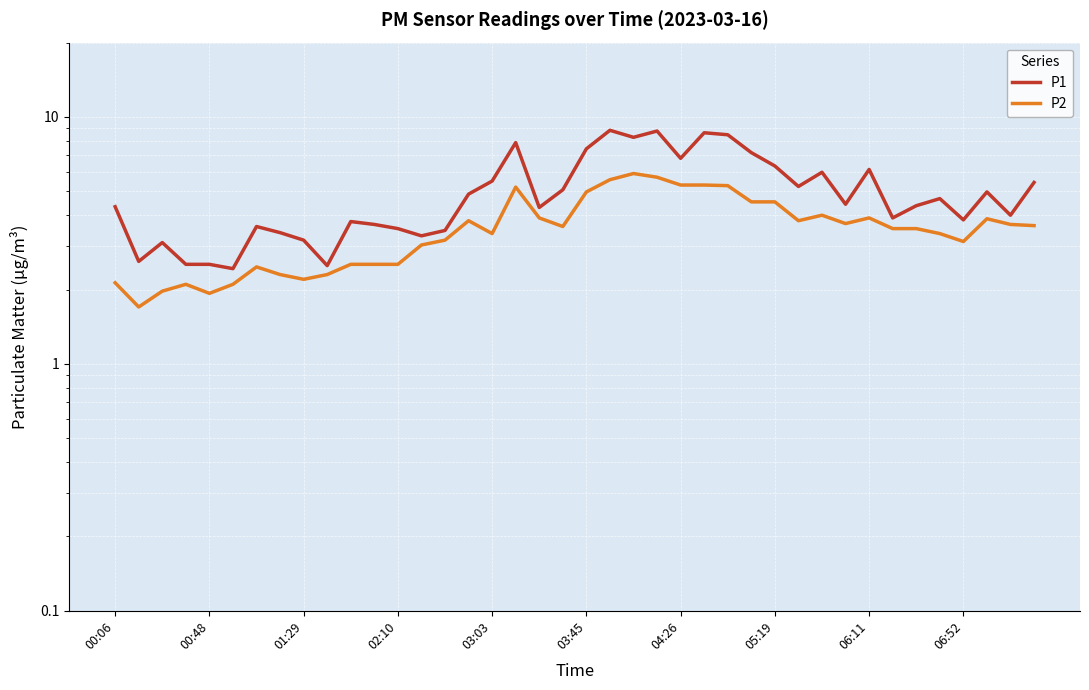

Is the value of P1 at 06:11 greater than the value of P2 at 27?

No